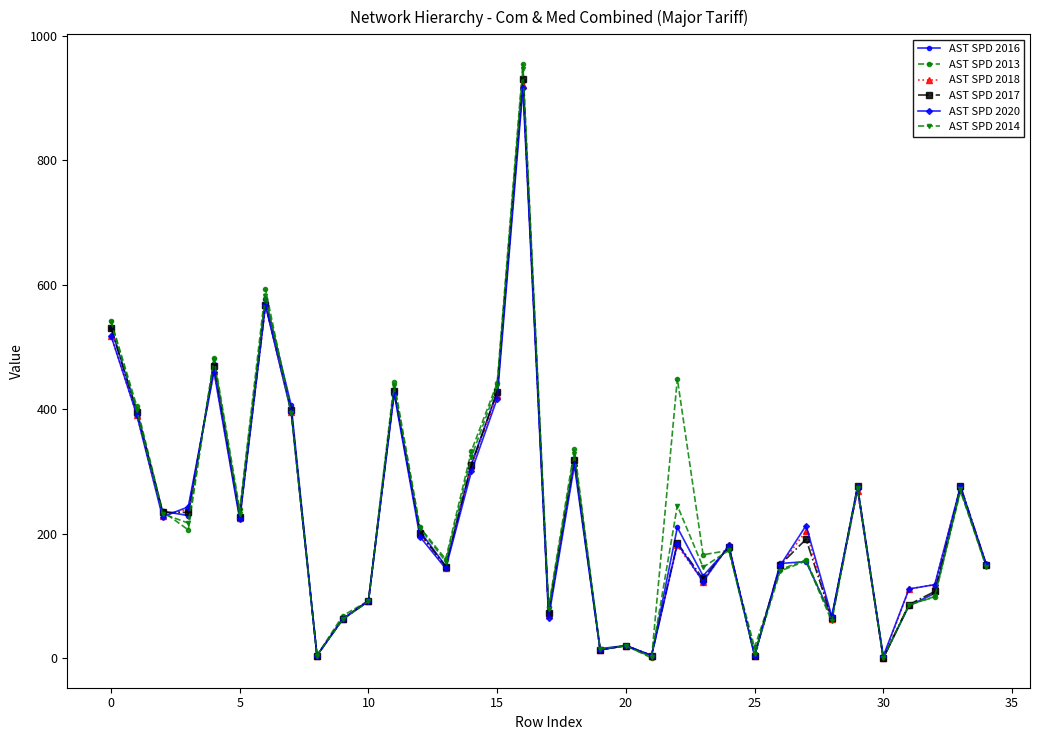

What are all the series names shown in the legend?

AST SPD 2016, AST SPD 2013, AST SPD 2018, AST SPD 2017, AST SPD 2020, AST SPD 2014